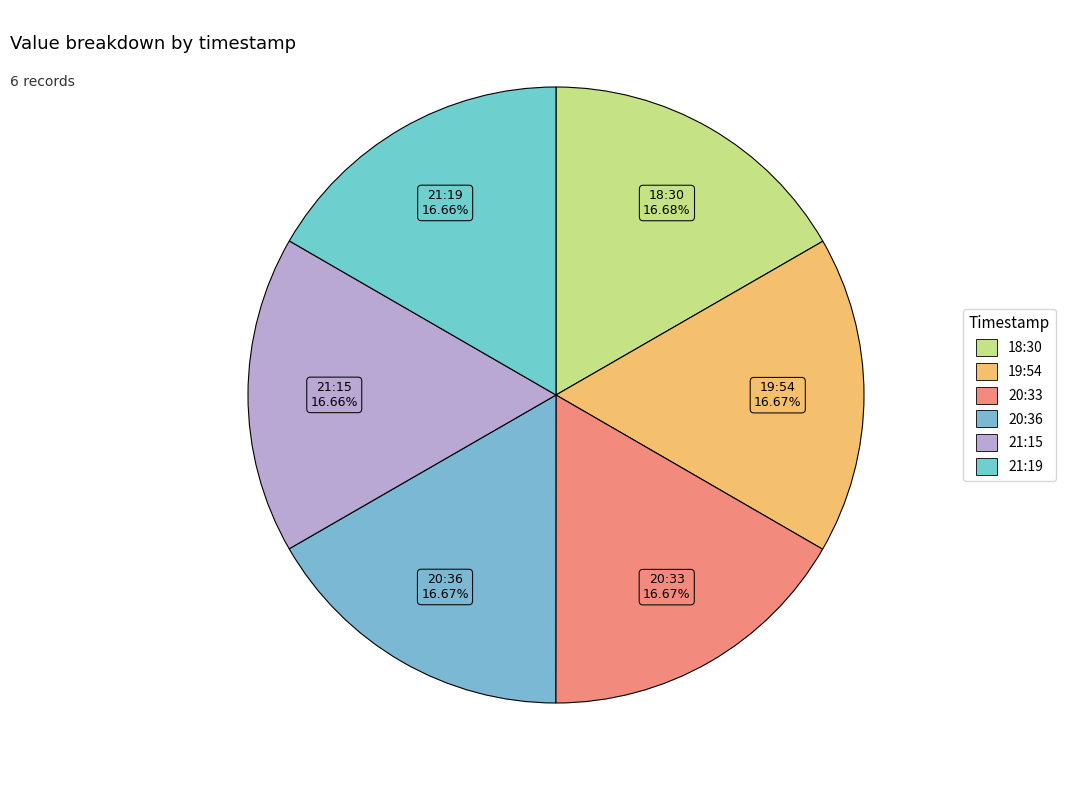

Which category has the biggest portion of the pie?

2023-01-17T18:30:58.885Z